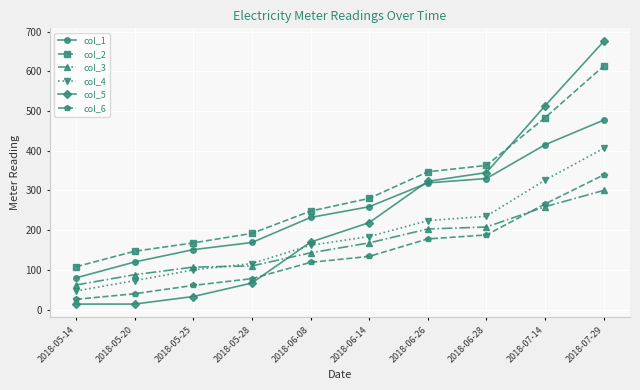

True or false: col_5 has a value of 384 at 2018-06-14.

False